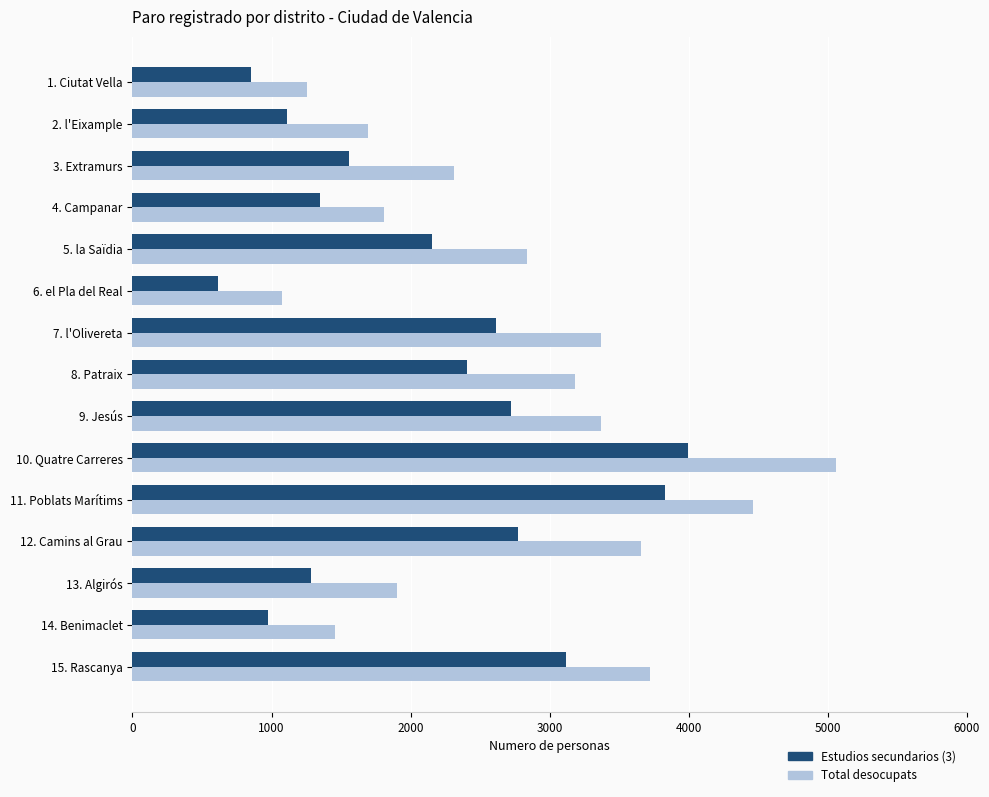

How many series are shown in this chart?

2